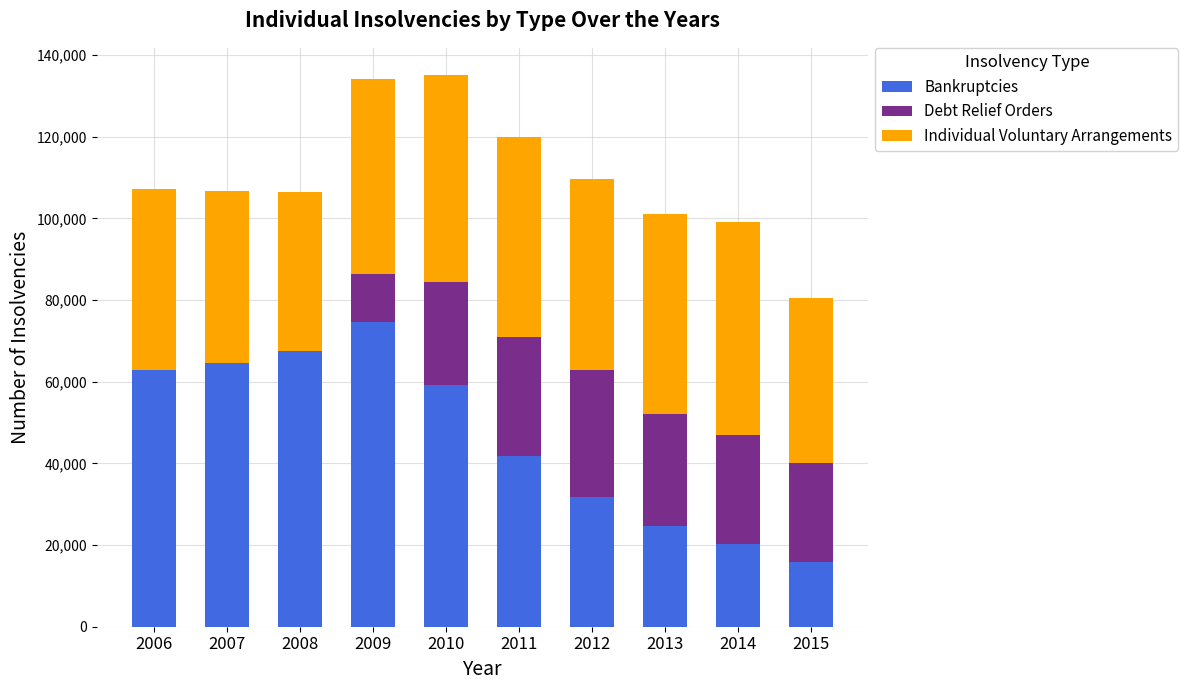

The value of Bankruptcies at 2011 is 41876. True or false?

True